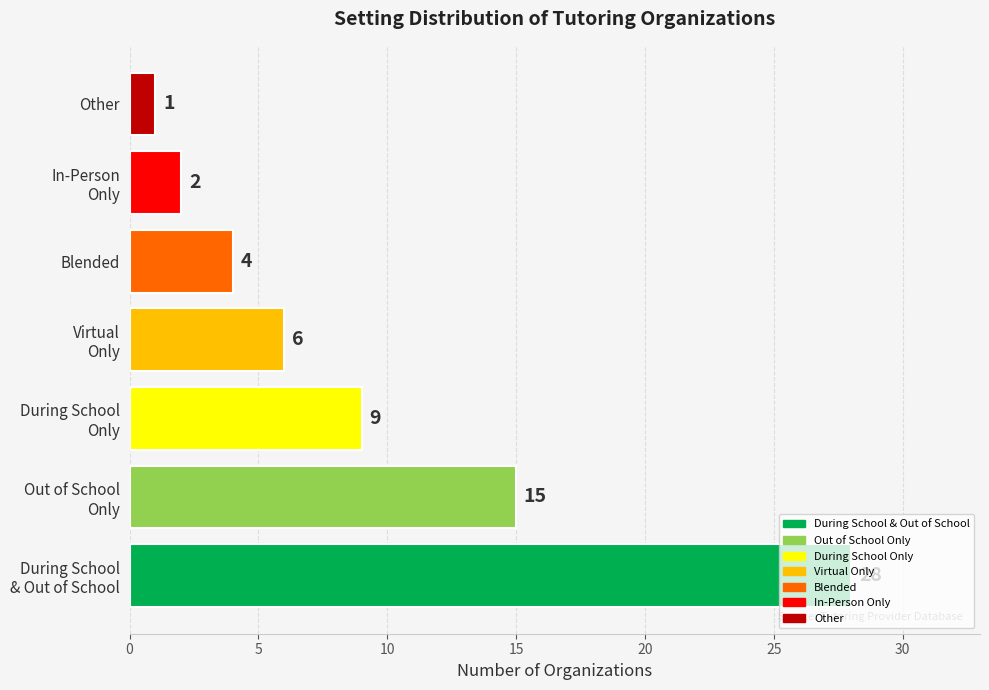

How many data points are less than 6?

3